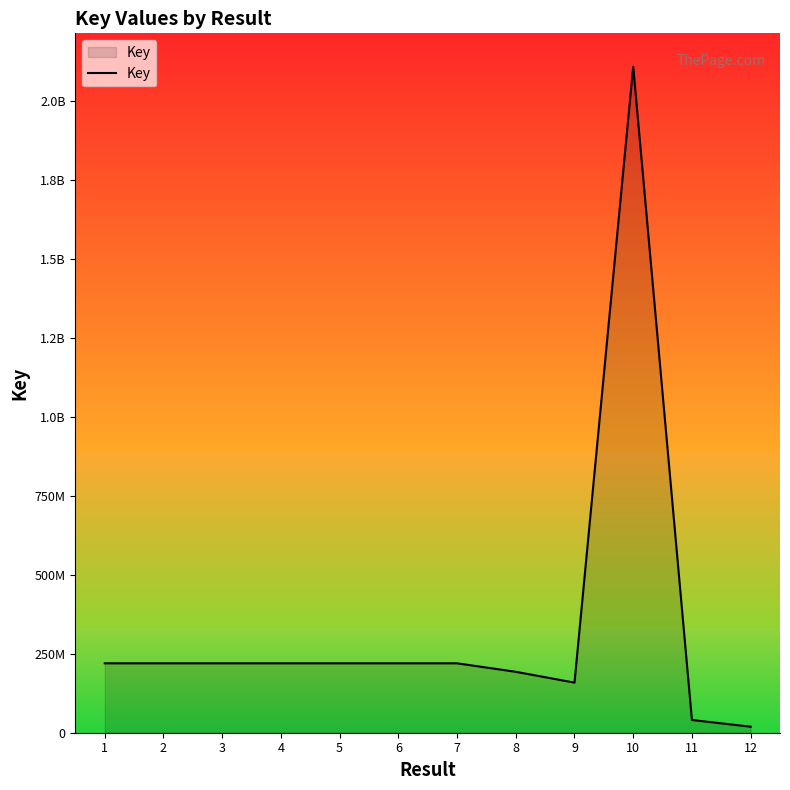

Does the chart have visible grid lines?

No